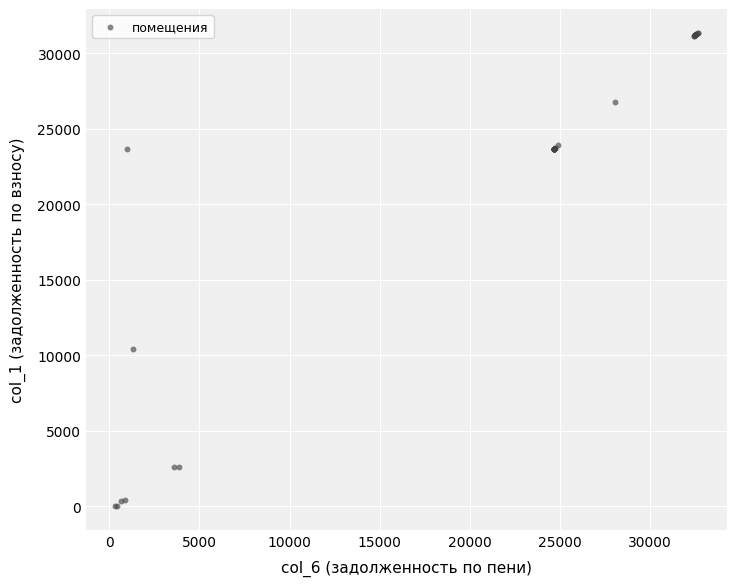

What Y value in the scatter plot is closest to 15680?

10405.7